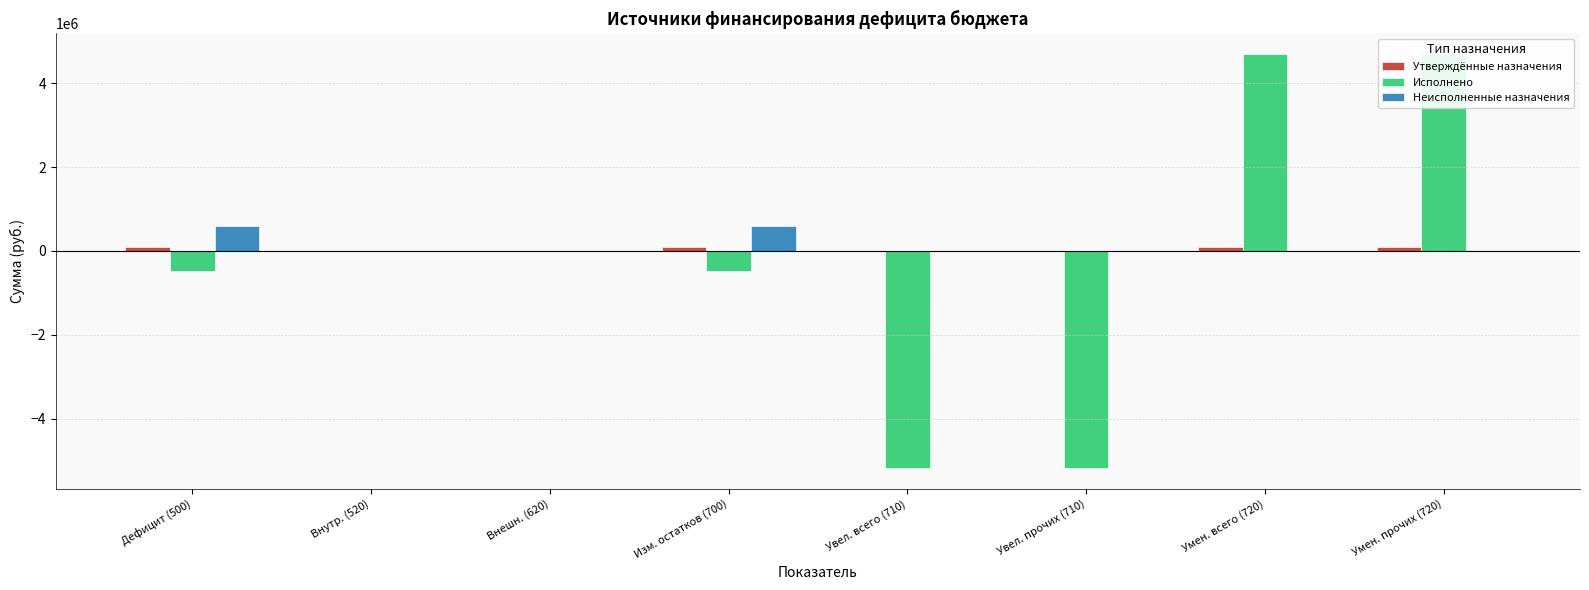

How many bars are there in each group?

3